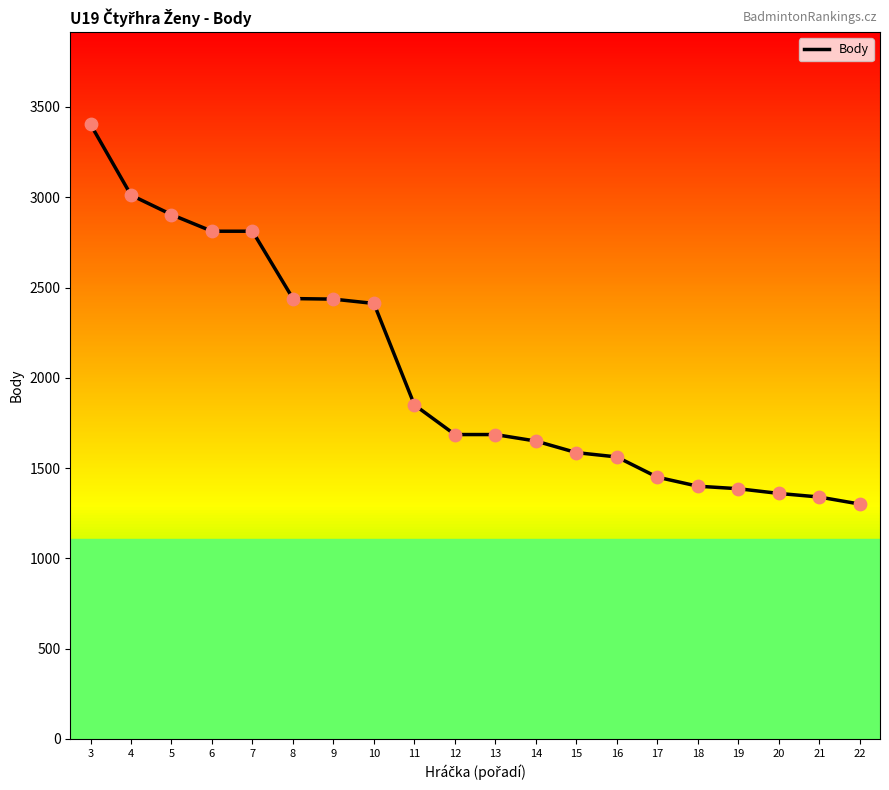

Between 20 and 16, which is larger?

16